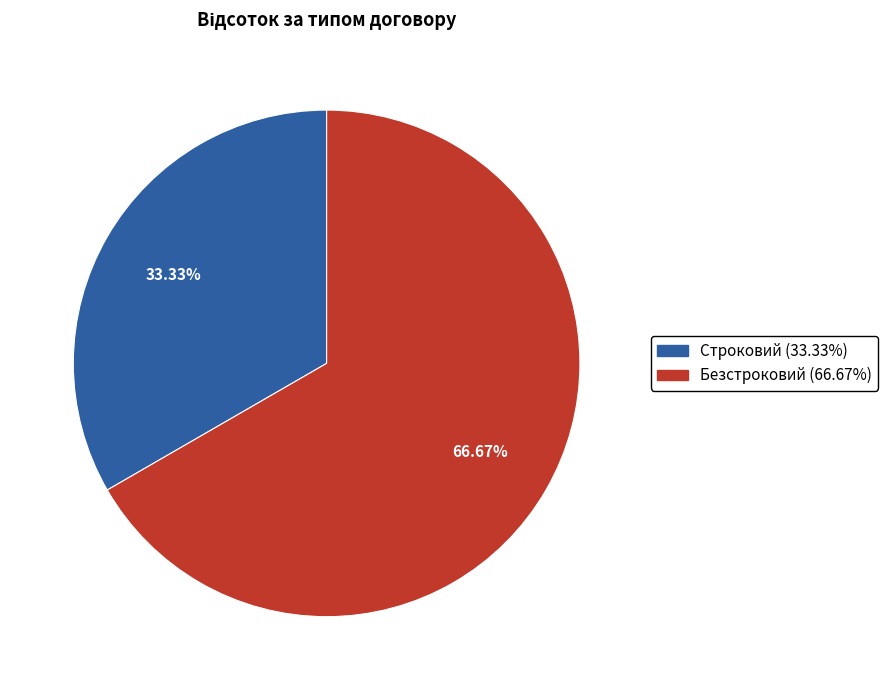

What is the total percentage of Безстроковий and Строковий?

100.0%